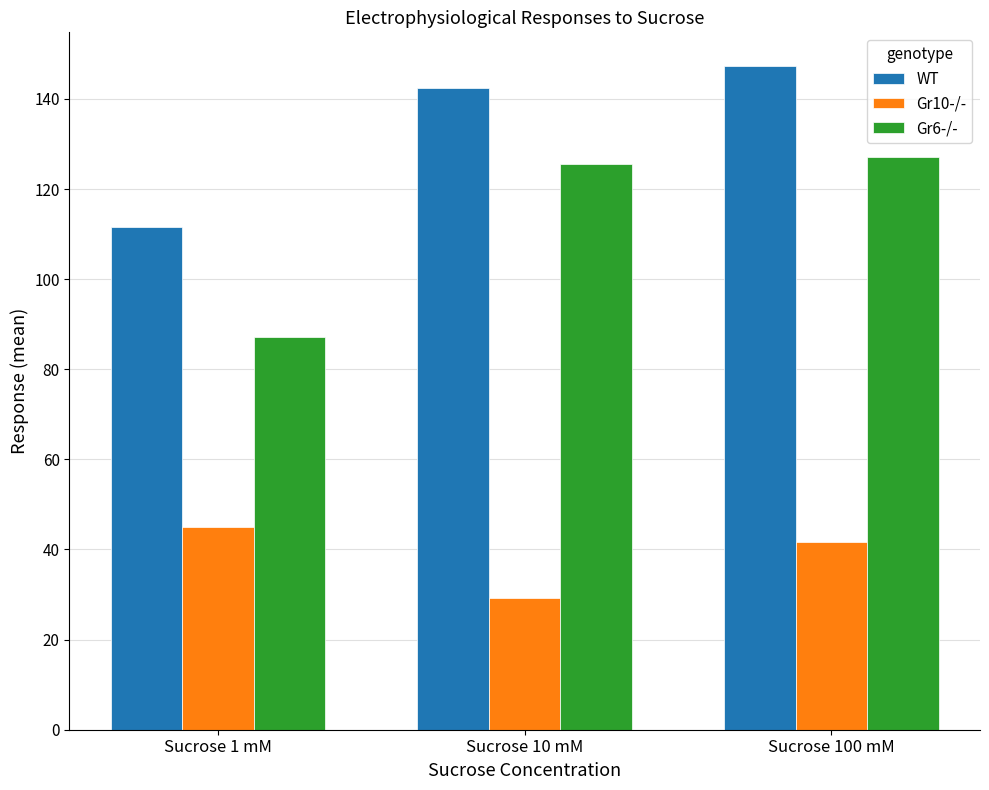

Reading right to left, transcribe all the data shown in this chart.

WT: 147.4	142.5	111.5
Gr10-/-: 41.6	29.2	44.9
Gr6-/-: 127.1	125.6	87.1